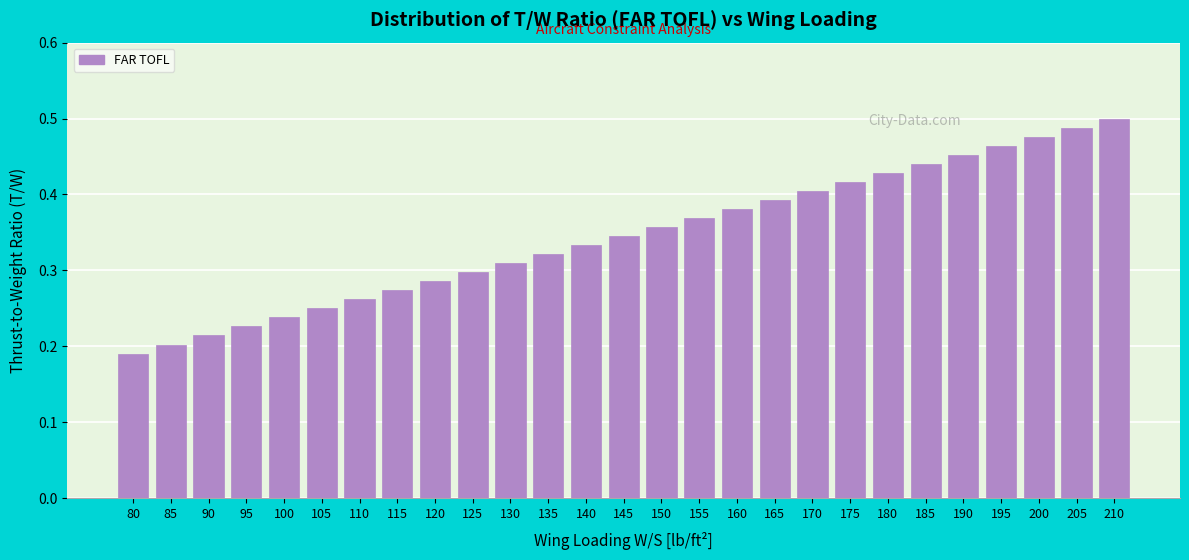

What is the sum of all values?

9.3